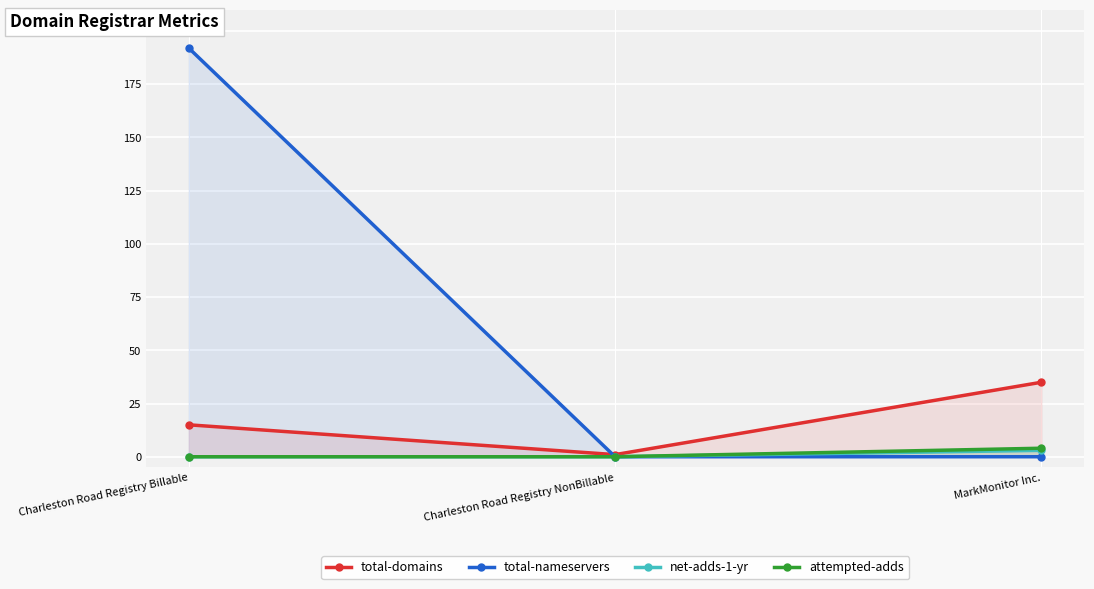

What is the value of the total-domains point at the 2nd from the left?

1